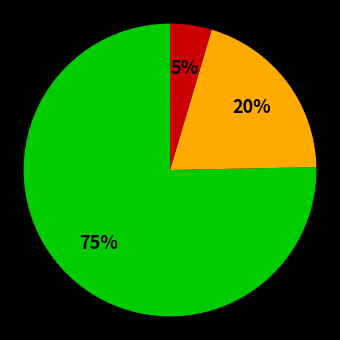

To the nearest percent, what is the average slice percentage?

33%